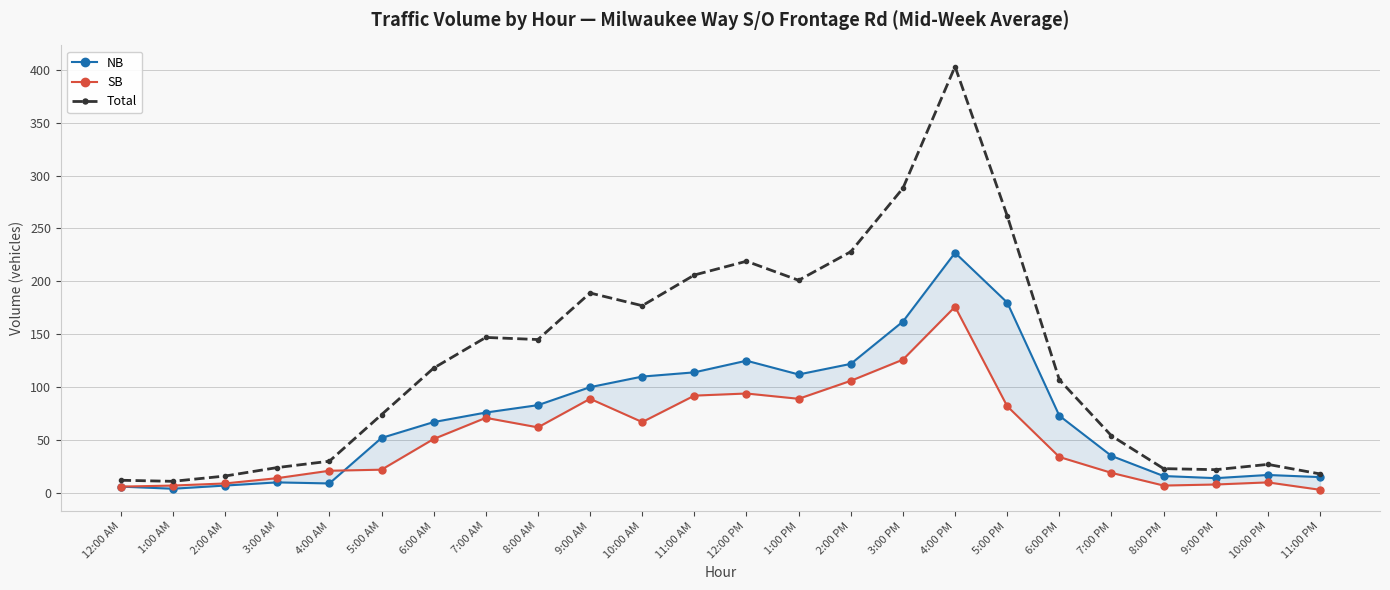

What is the label of the 11th point from the left?

10:00 AM